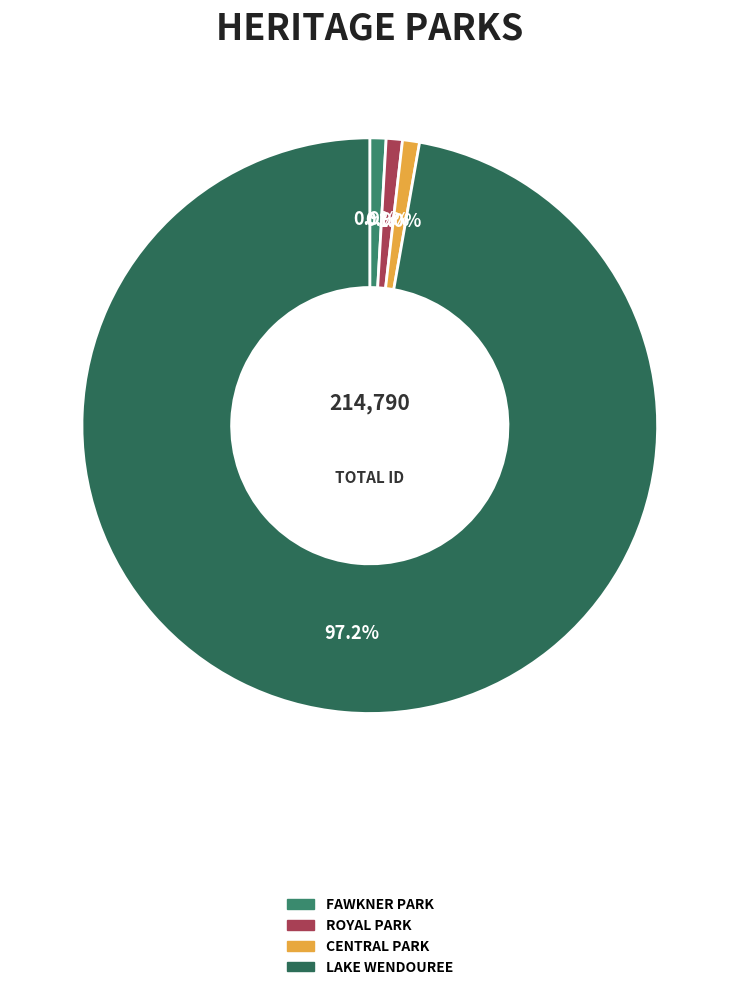

Rank the categories by value from lowest to highest.

FAWKNER PARK, ROYAL PARK, CENTRAL PARK, LAKE WENDOUREE